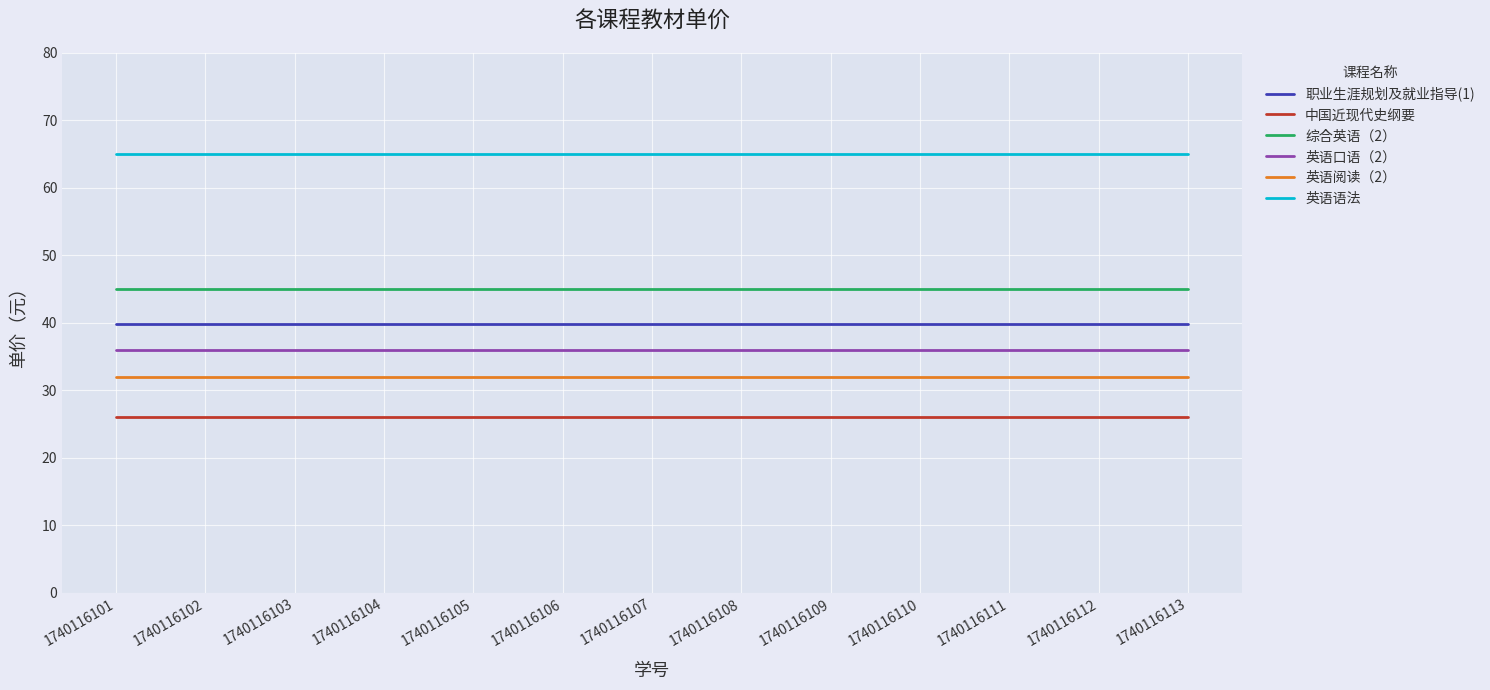

How many categories are shown in the chart?

13